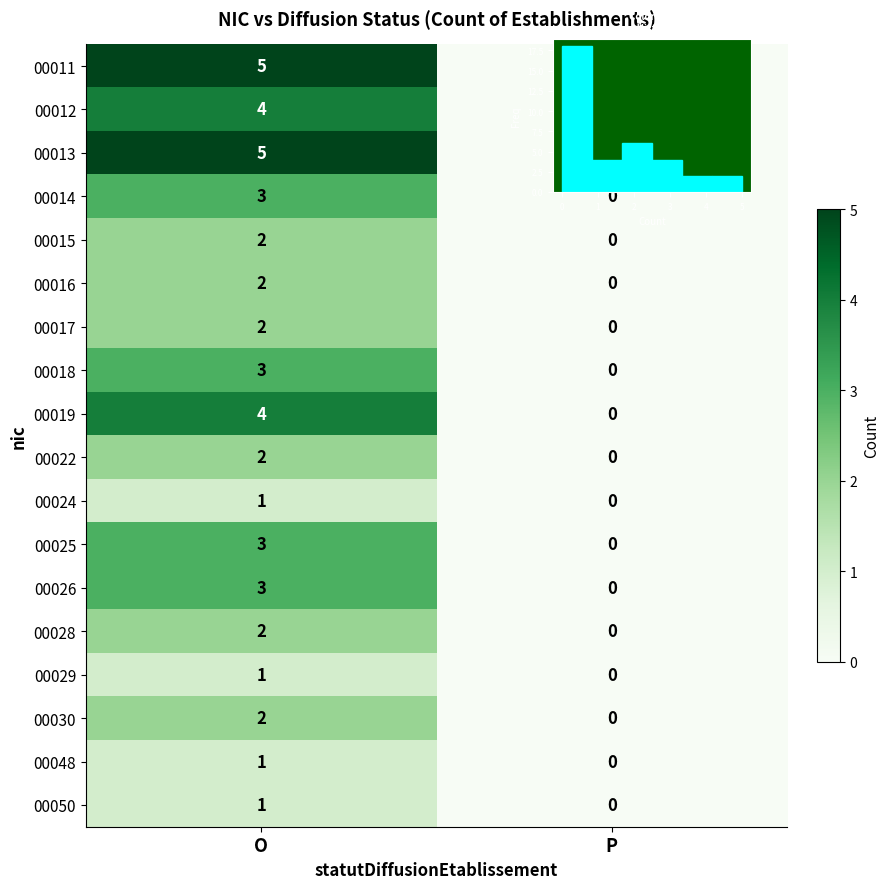

How many distinct data groups are displayed?

18